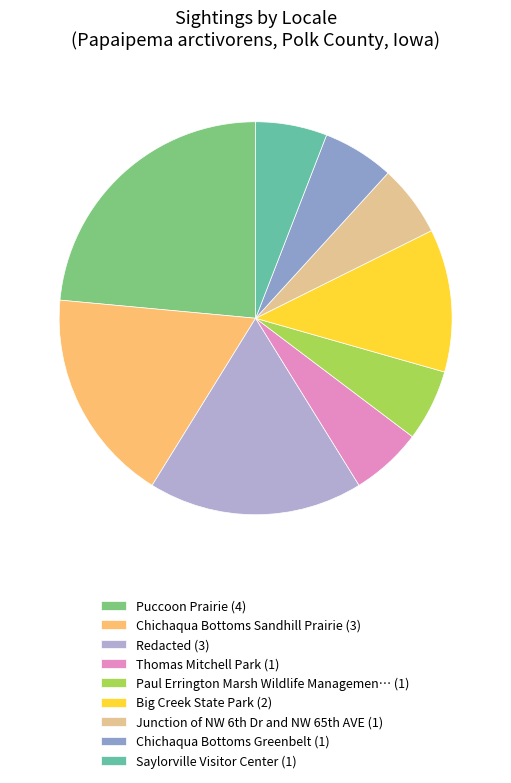

How many slices are in this pie chart?

9